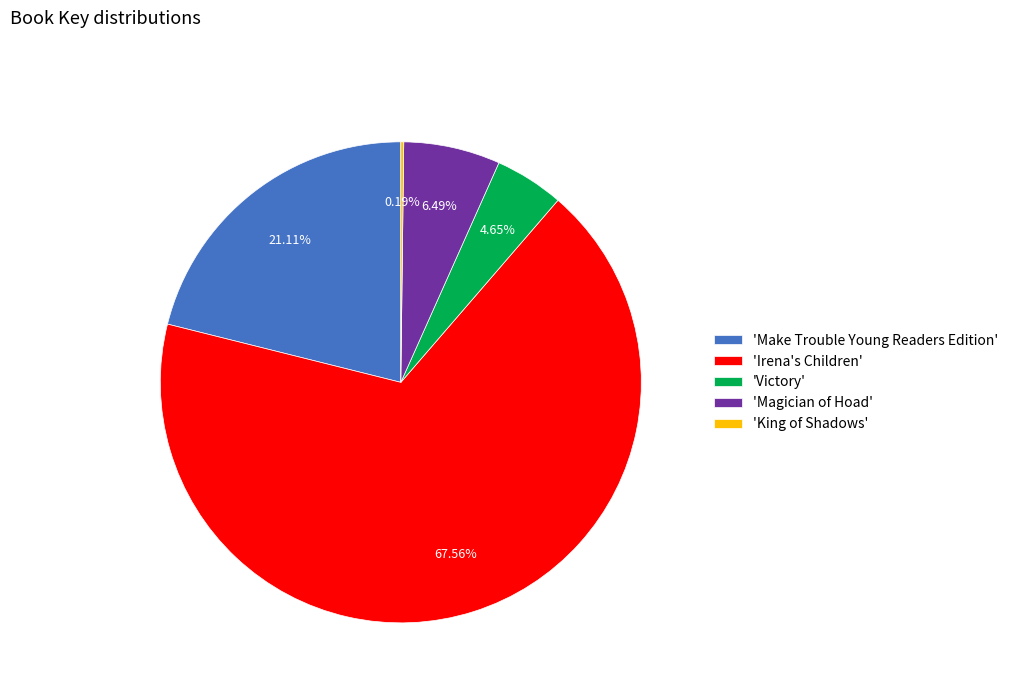

Which has a higher value, 'Make Trouble Young Readers Edition' or 'Magician of Hoad'?

'Make Trouble Young Readers Edition'